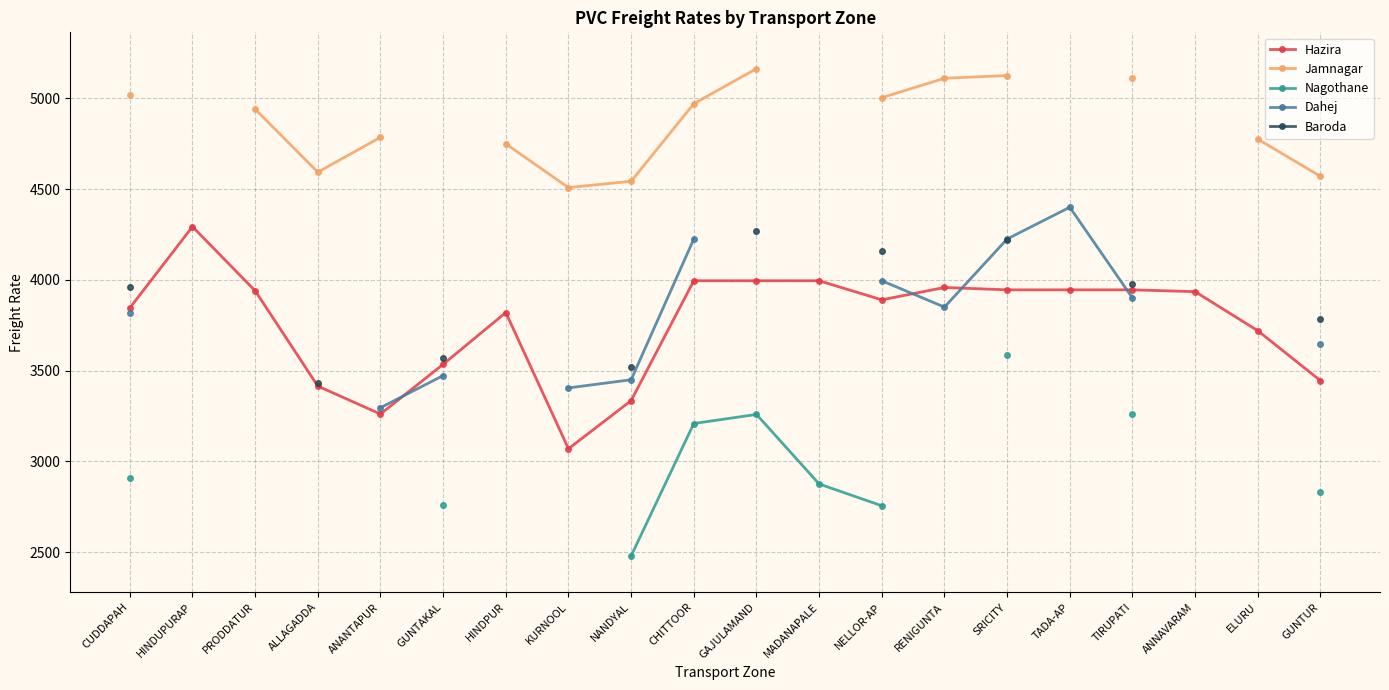

How many lines are shown in the chart?

5